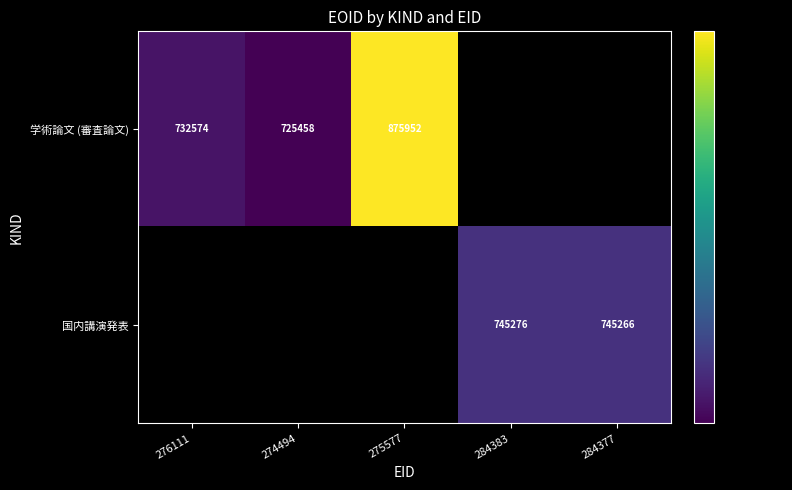

Count the number of data series in this chart.

2